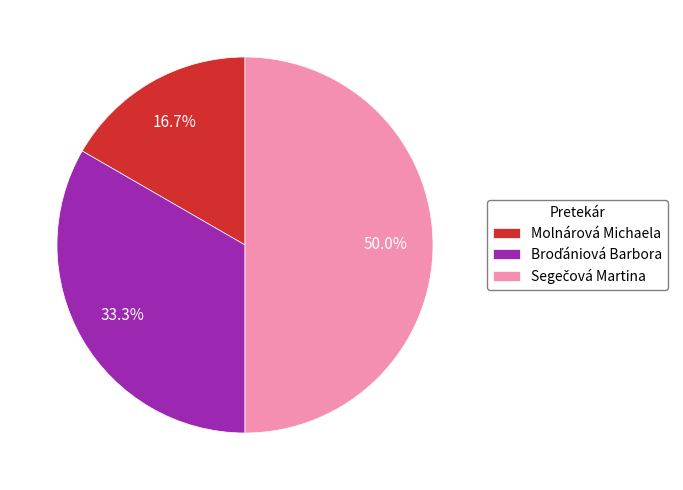

How much of the chart is everything except Molnárová Michaela?

83.3%